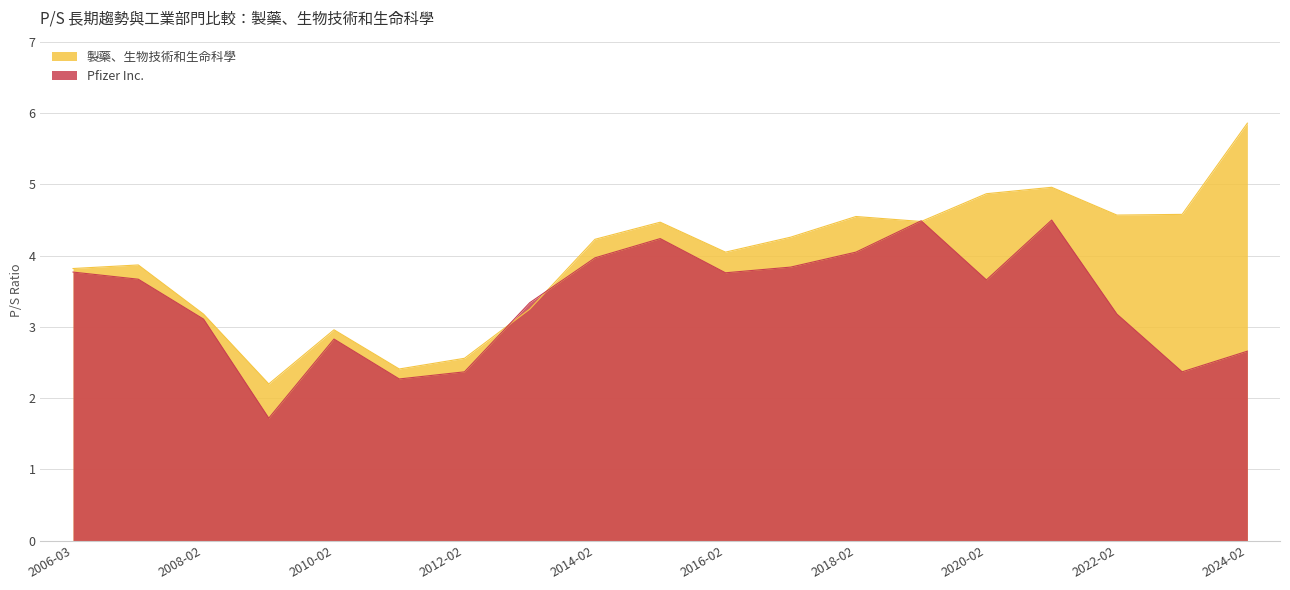

Is it true that 製藥、生物技術和生命科學 equals 4.0 at 2016-02?

True